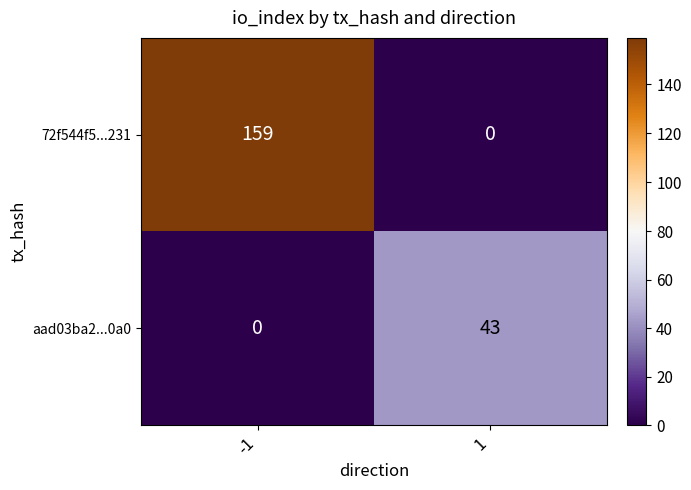

List the series in order of their overall mean, highest first.

72f544f5...231, aad03ba2...0a0